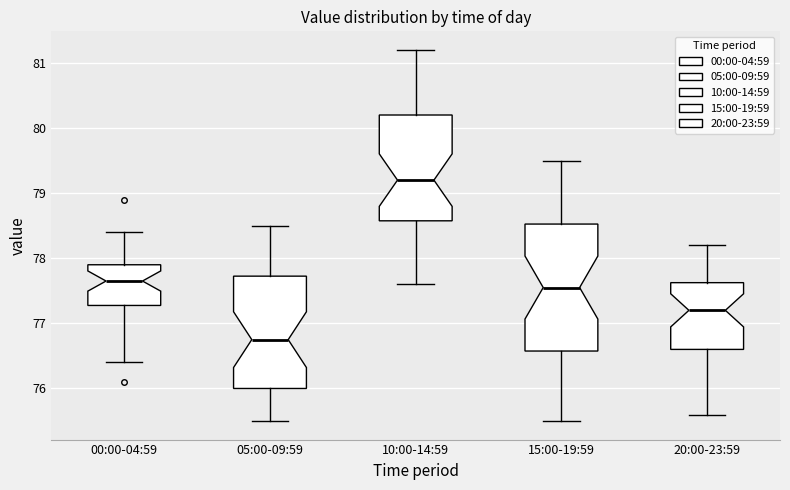

Which box has the highest median line?

10:00-14:59